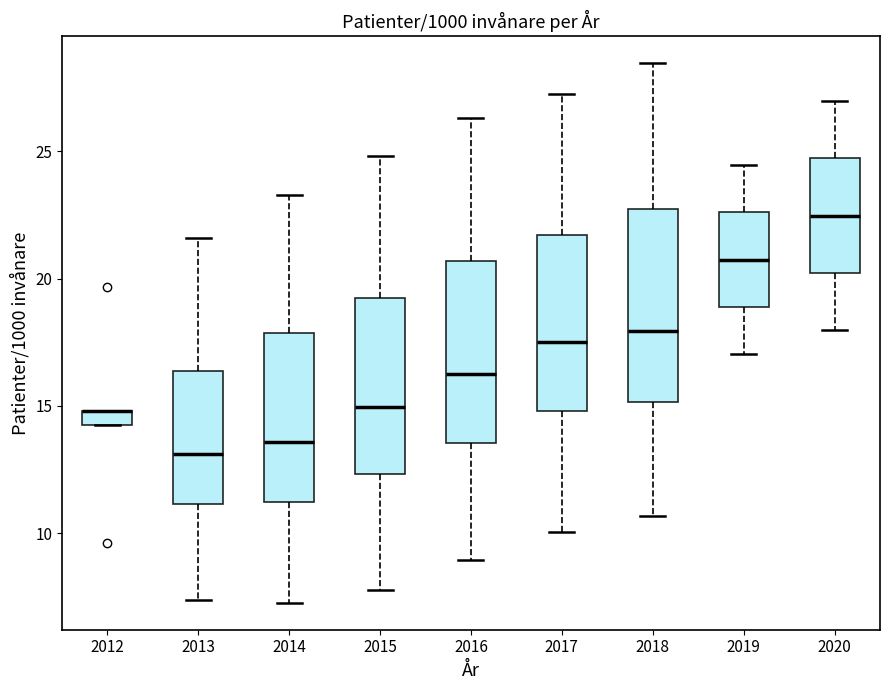

Where does the median line of the box at x = 2016 sit on the y-axis? The values are not printed on the chart, so give them approximately, as read against the axis.

16.5